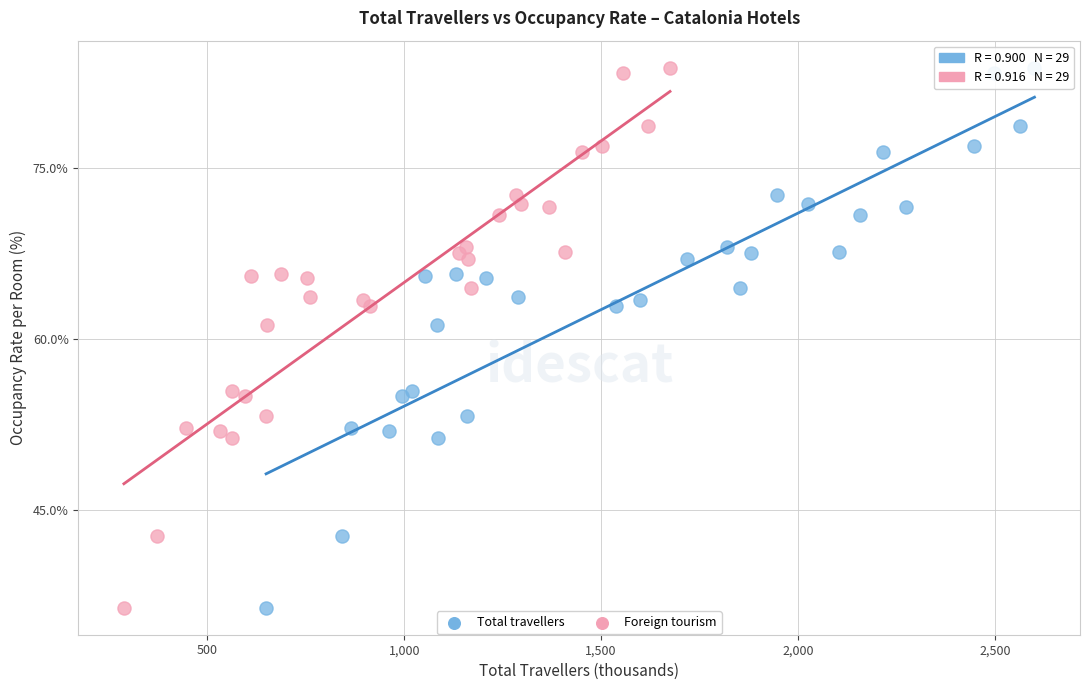

What are all the series names shown in the legend?

Total travellers, Foreign tourism